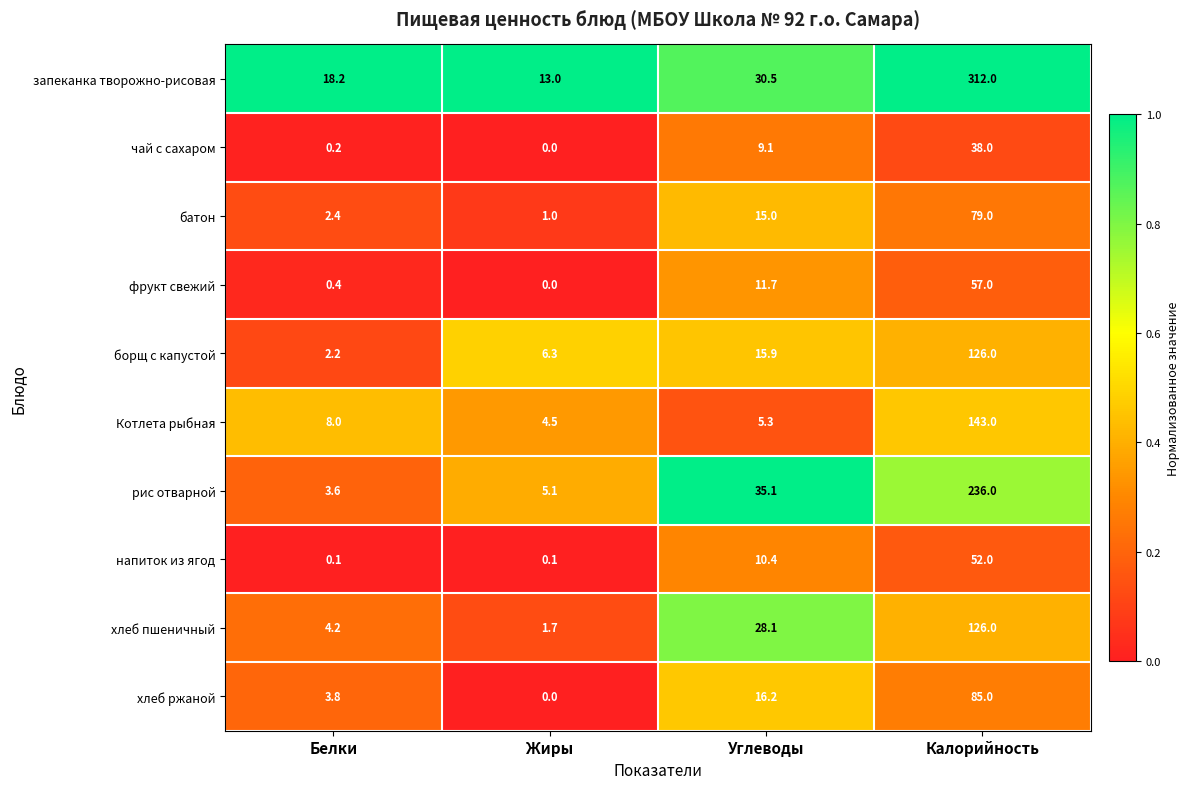

True or false: хлеб ржаной has a value of 29.0 at Углеводы.

False